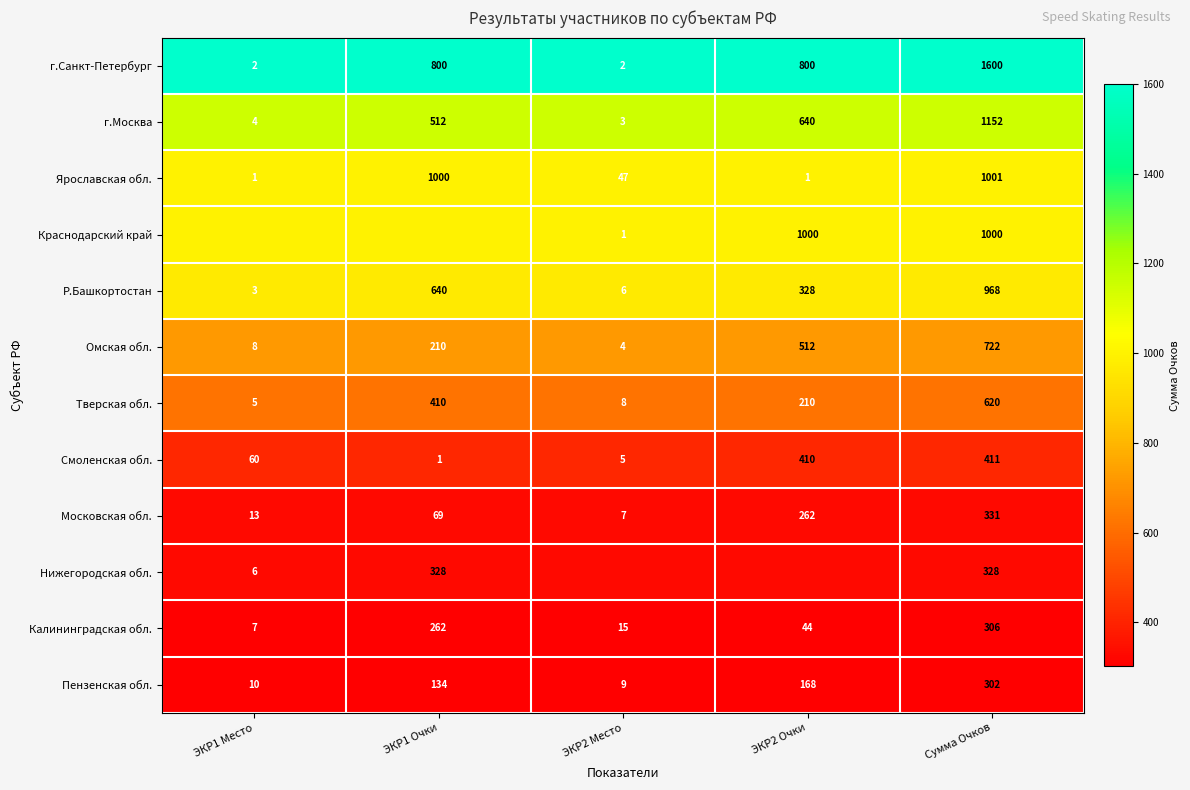

List the labels in order of Омская обл. value, largest first.

Сумма Очков, ЭКР2 Очки, ЭКР1 Очки, ЭКР1 Место, ЭКР2 Место